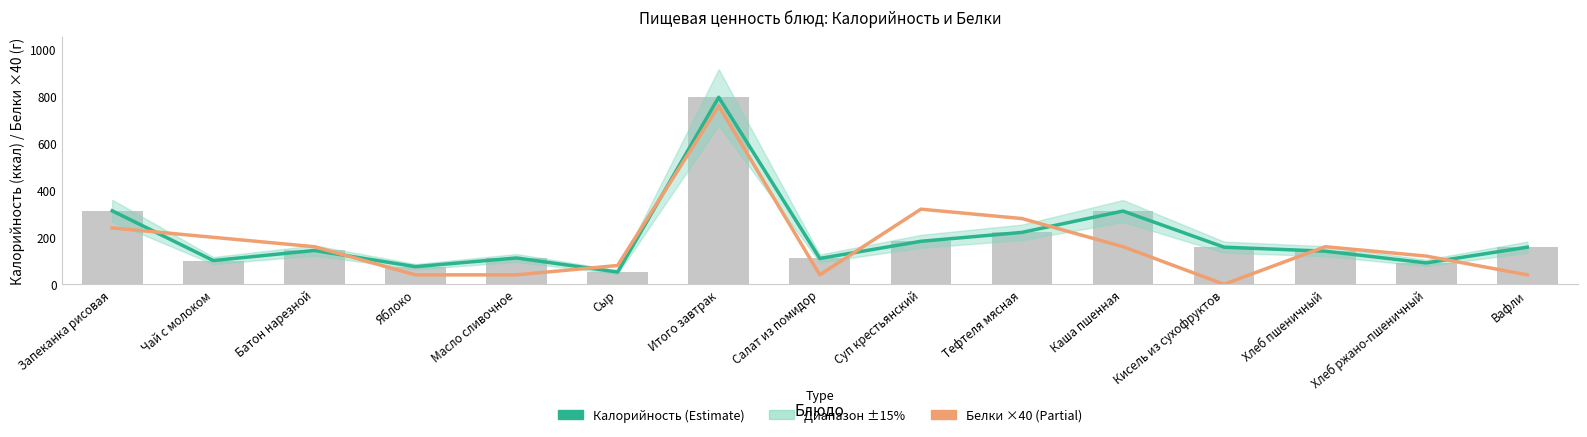

What is the sum of the Белки ×40 (Partial) values at Итого завтрак and Запеканка рисовая?

1000